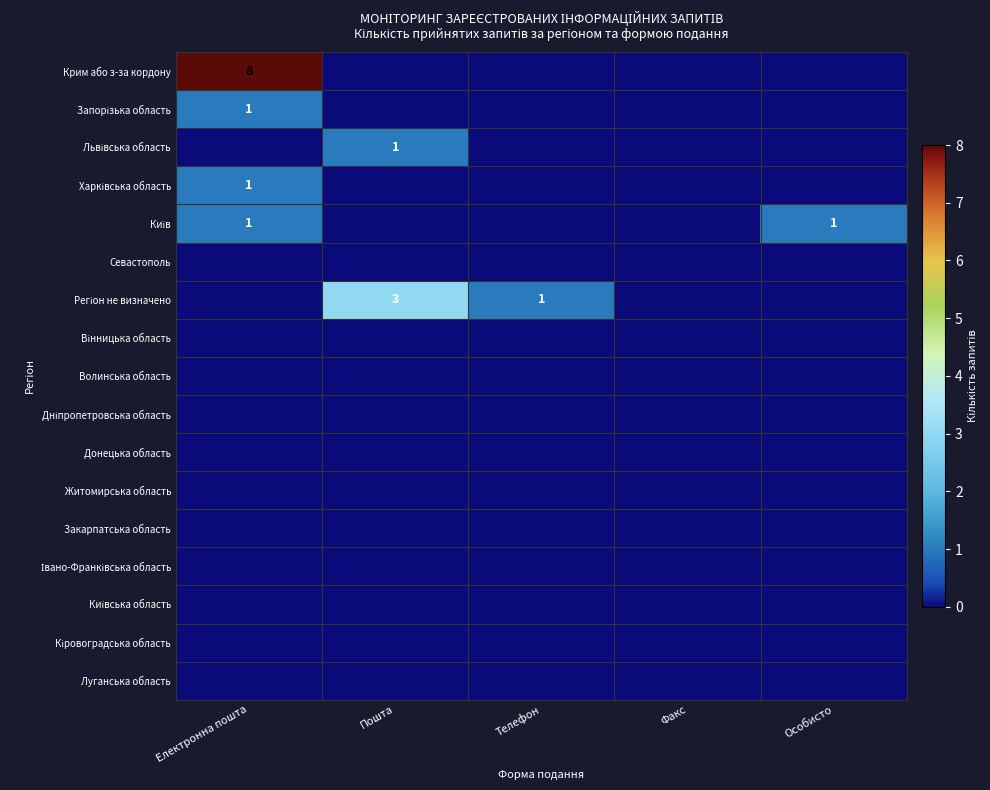

The value of Запорізька область at Електронна пошта is 1. True or false?

True